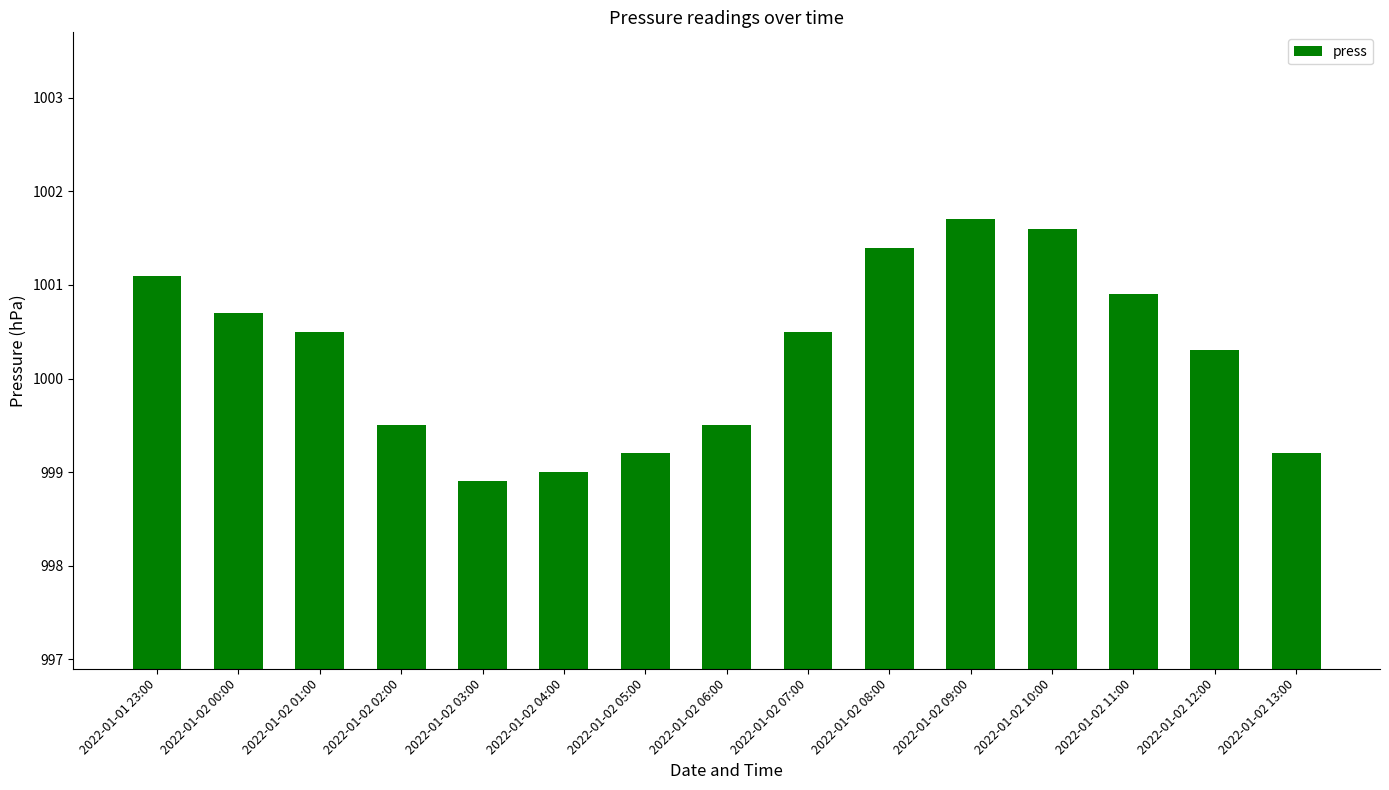

What is the value of the 3rd bar from the left?

1000.5